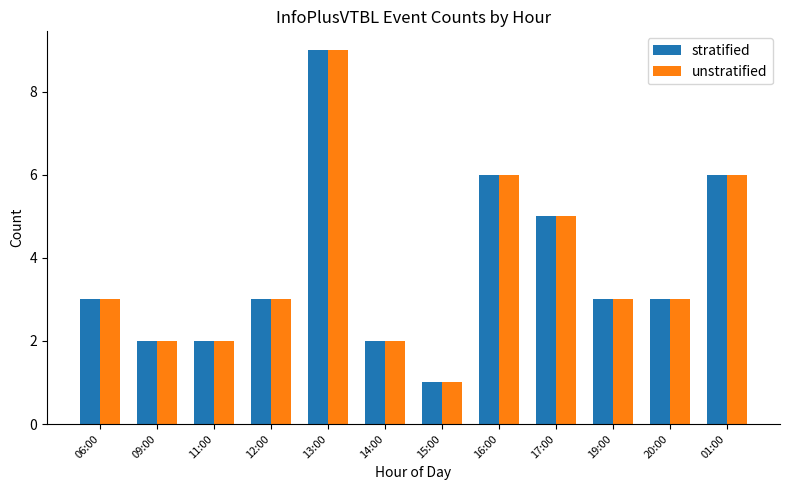

Which category has the highest value across all series?

13:00